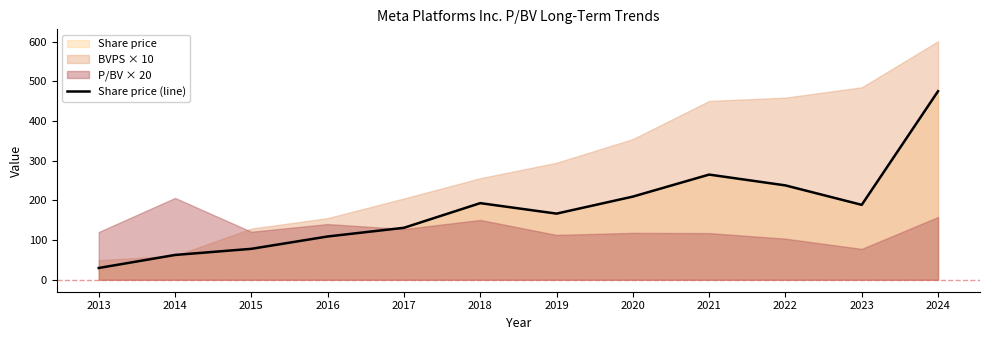

At which category does the chart reach its minimum across all series?

2013